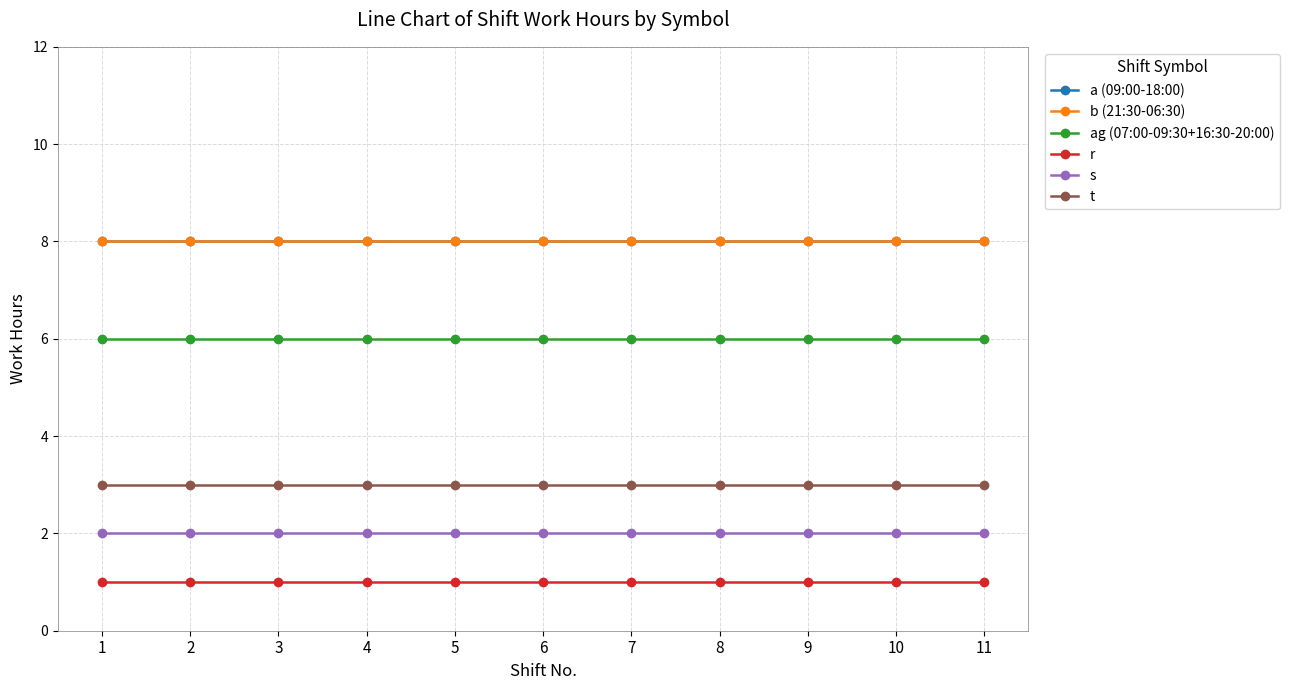

Does the chart have visible grid lines?

Yes